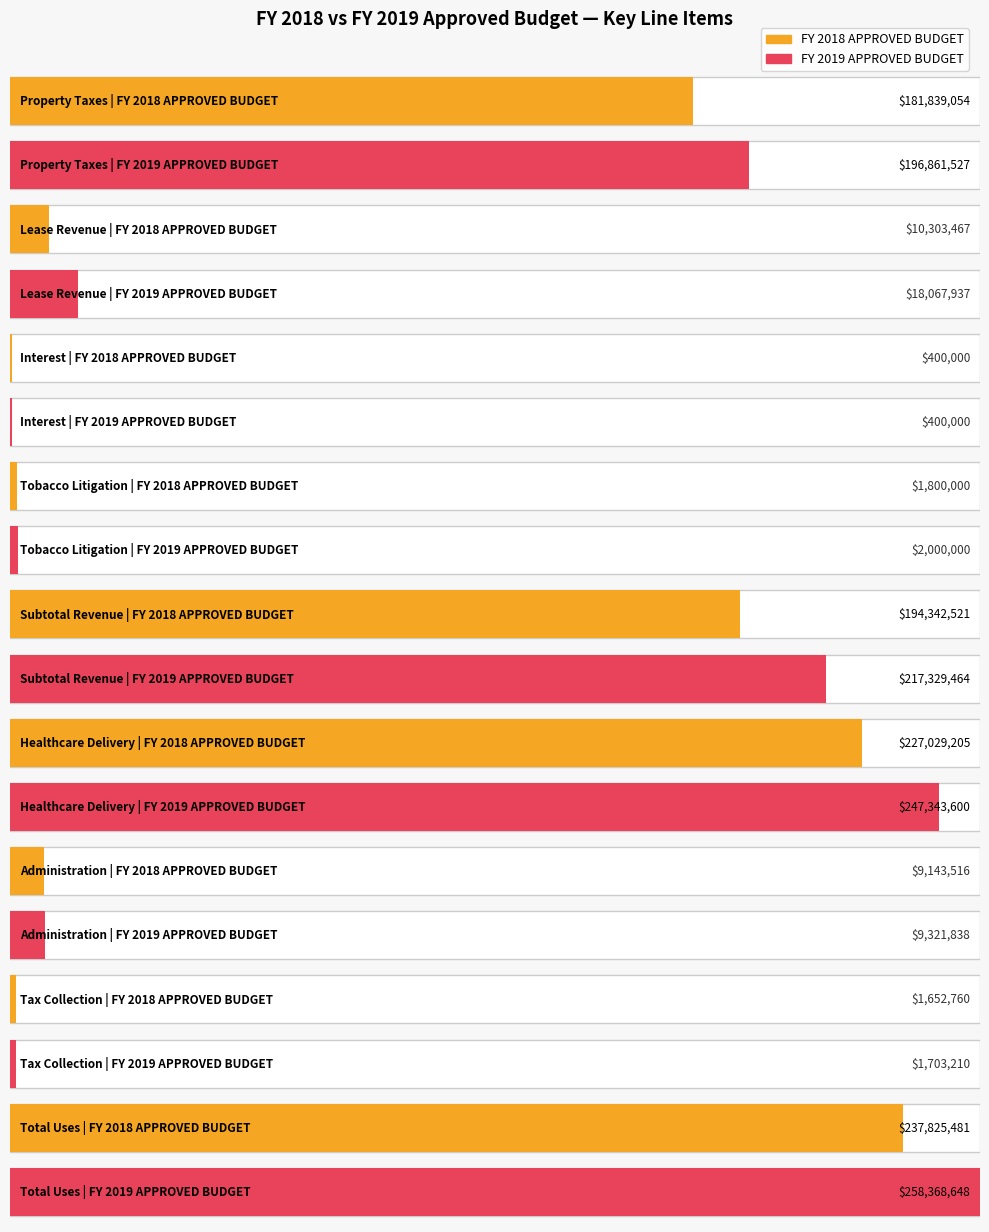

Reading right to left, list all the values displayed in this chart.

FY 2018 APPROVED BUDGET: Total Uses=237825480.7	Tax Collection=1652760.0	Administration=9143515.8	Healthcare Delivery=227029204.9	Subtotal Revenue=194342520.7	Tobacco Litigation=1800000.0	Interest=400000.0	Lease Revenue=10303467.0	Property Taxes=181839053.7
FY 2019 APPROVED BUDGET: Total Uses=258368647.7	Tax Collection=1703210.0	Administration=9321838.0	Healthcare Delivery=247343599.8	Subtotal Revenue=217329463.7	Tobacco Litigation=2000000.0	Interest=400000.0	Lease Revenue=18067936.7	Property Taxes=196861527.0